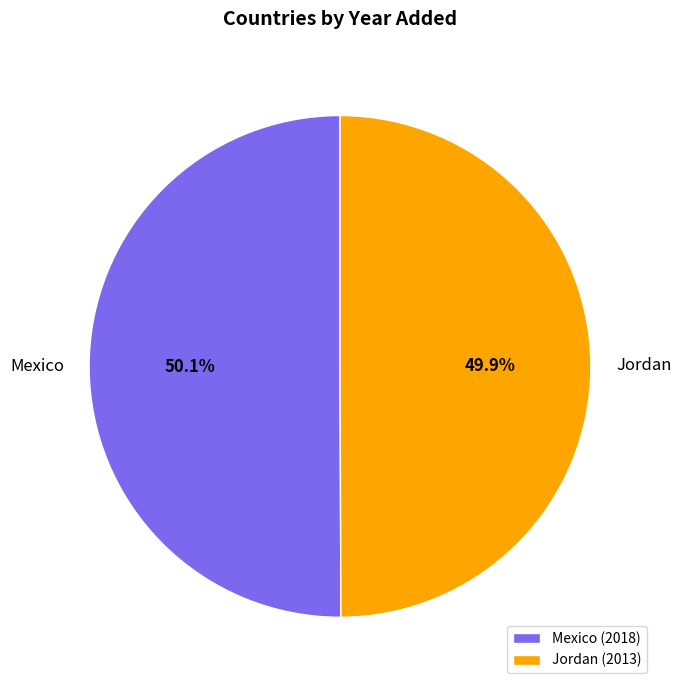

Combined, what portion of the pie is Jordan and Mexico?

100.0%